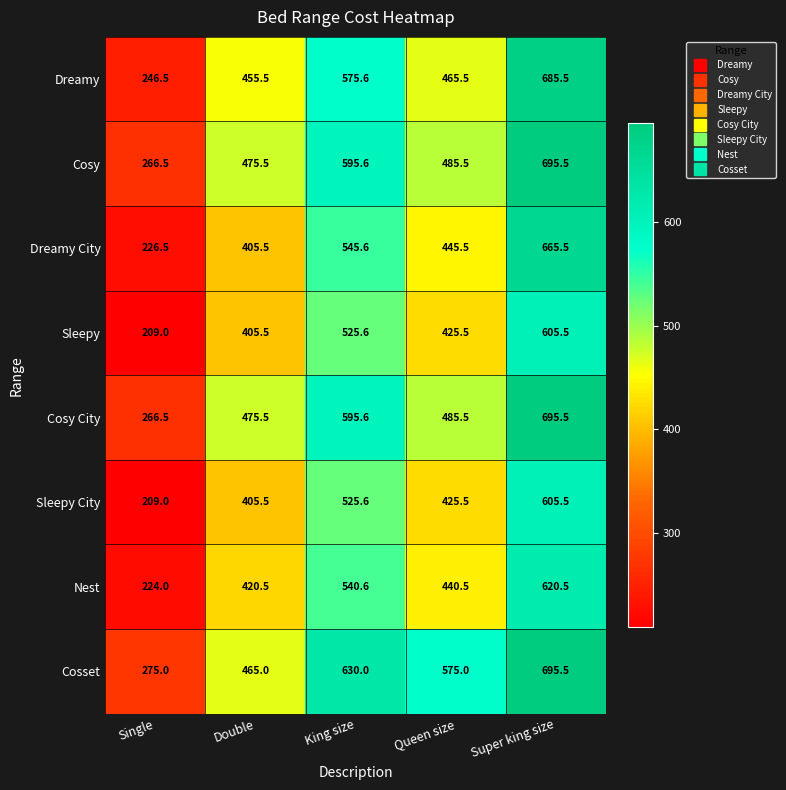

The Dreamy series shows 440.9 at Single. True or false?

False